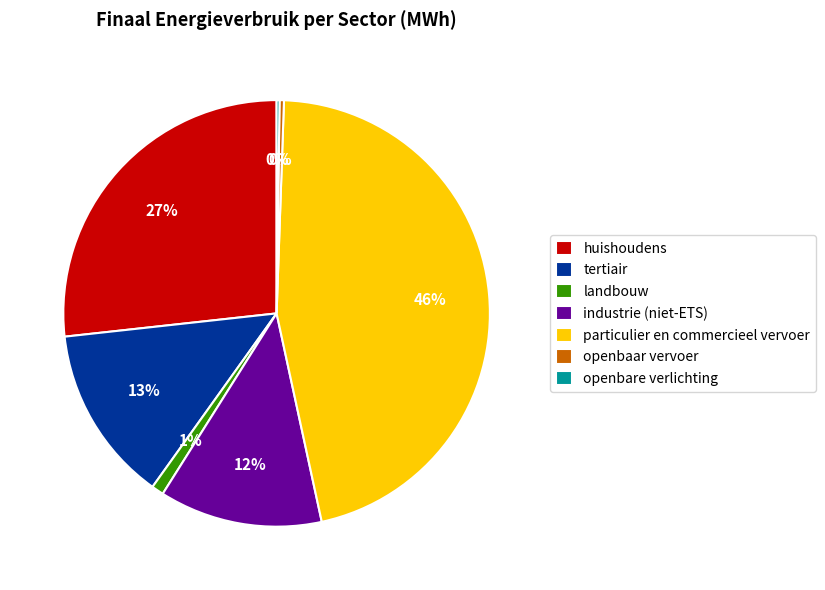

What is the largest slice in the pie chart?

particulier en commercieel vervoer